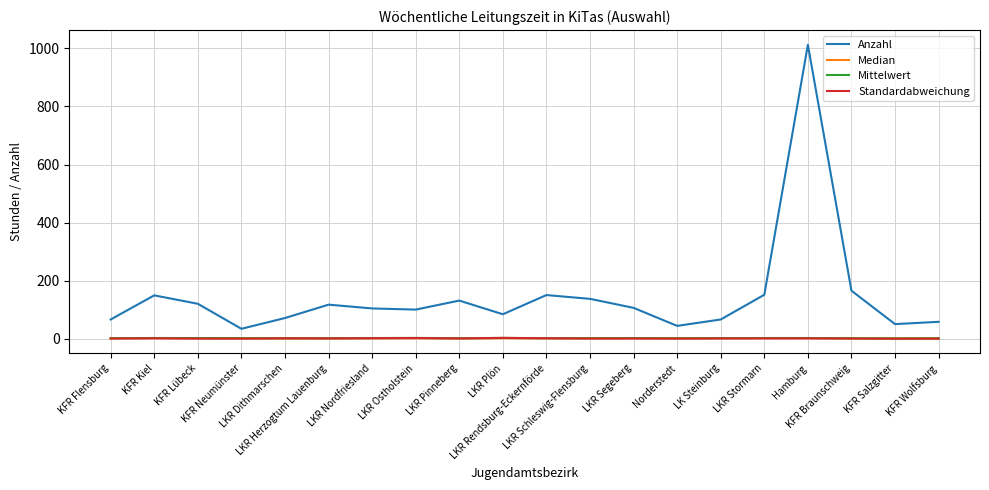

True or false: Anzahl and Mittelwert intersect in this chart.

False